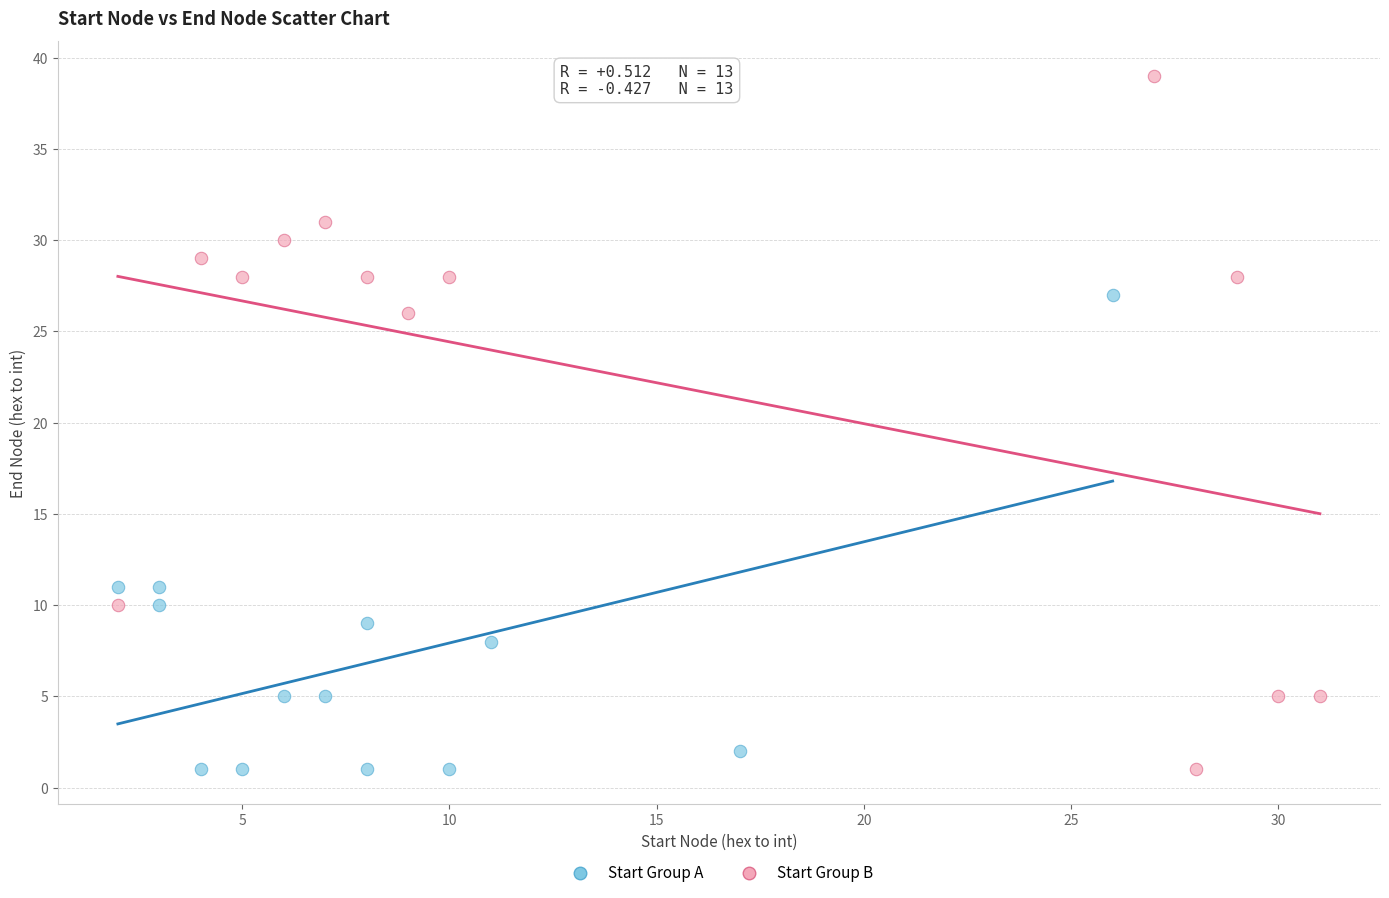

Which series contains the highest Y value?

Start Group B